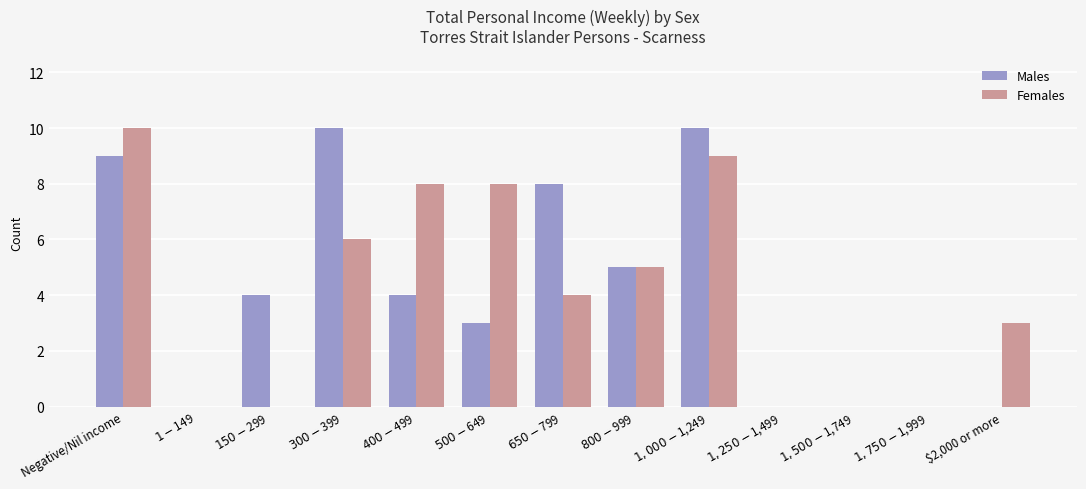

What is the highest value of the Females series?

10